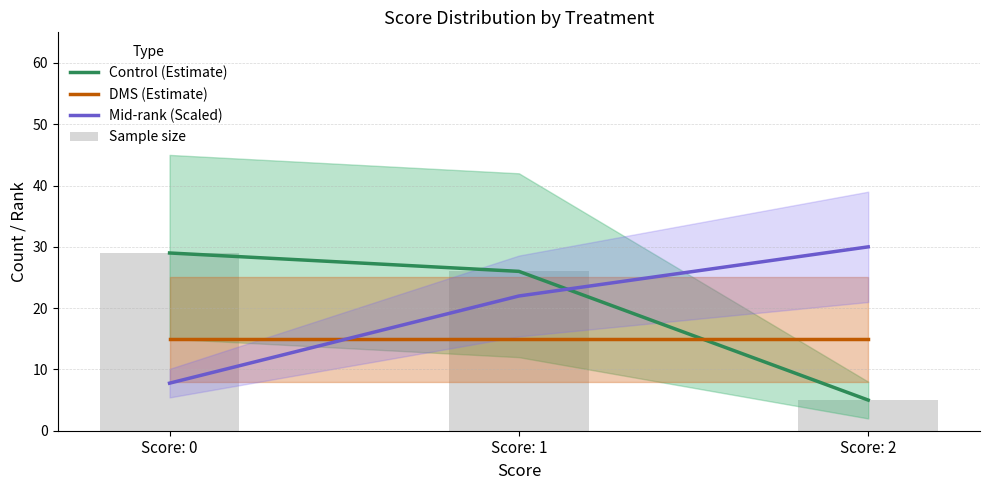

Where is Sample size nearest to the value 17?

Score: 1